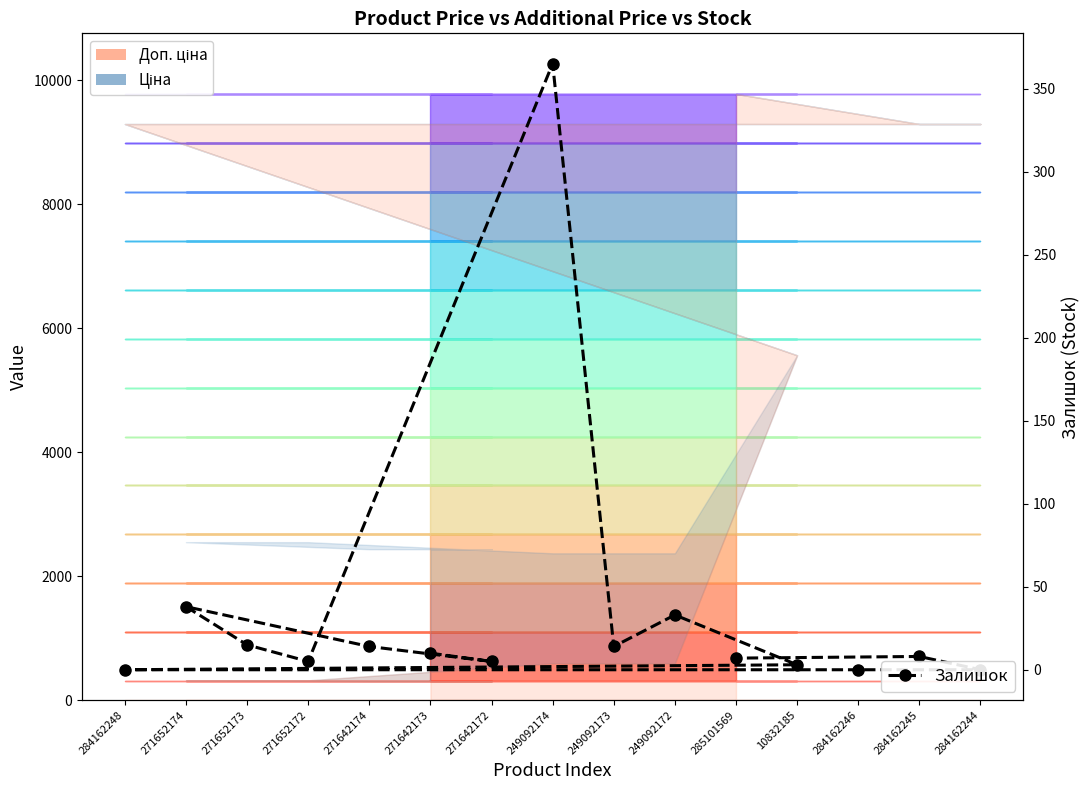

At which category does the data reach its first local peak?

271652174